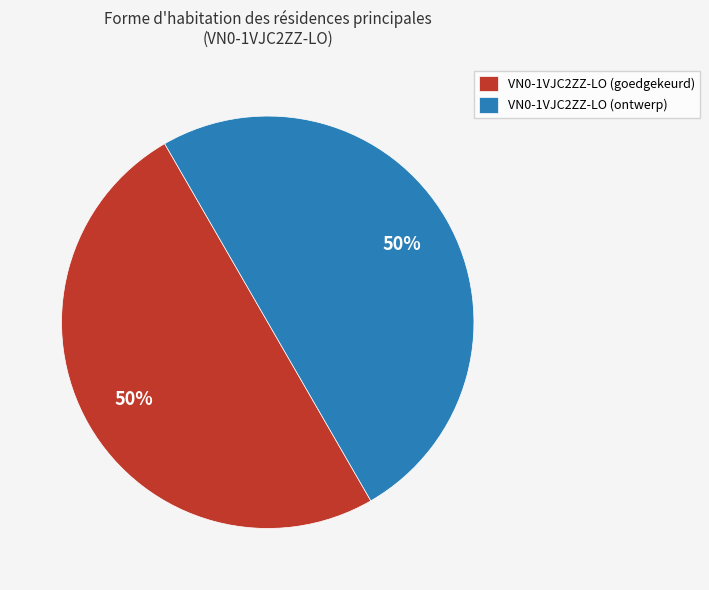

To the nearest percent, what percentage of the pie is VN0-1VJC2ZZ-LO (ontwerp)?

50%